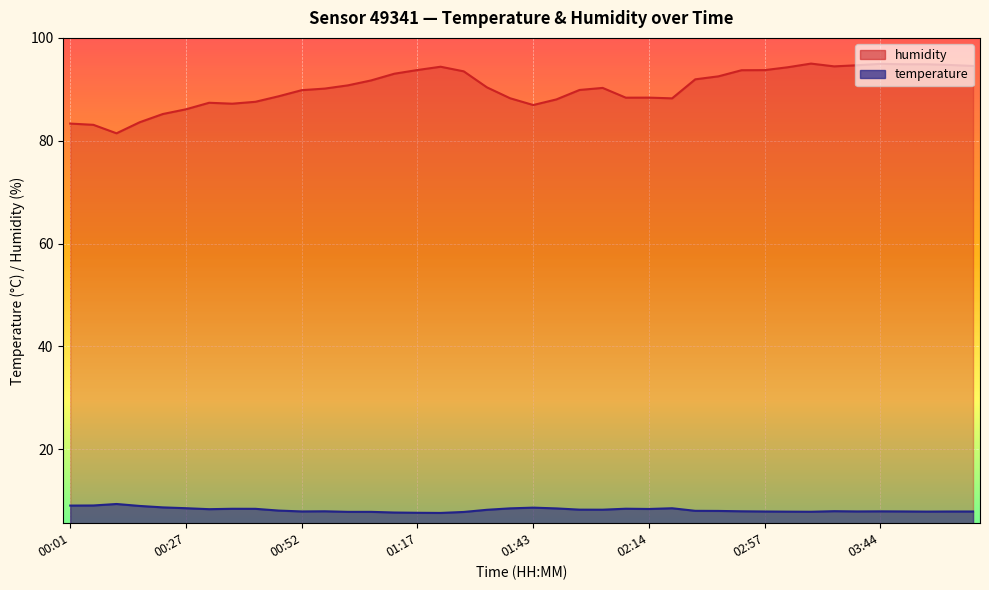

At which label does humidity reach its minimum?

00:12